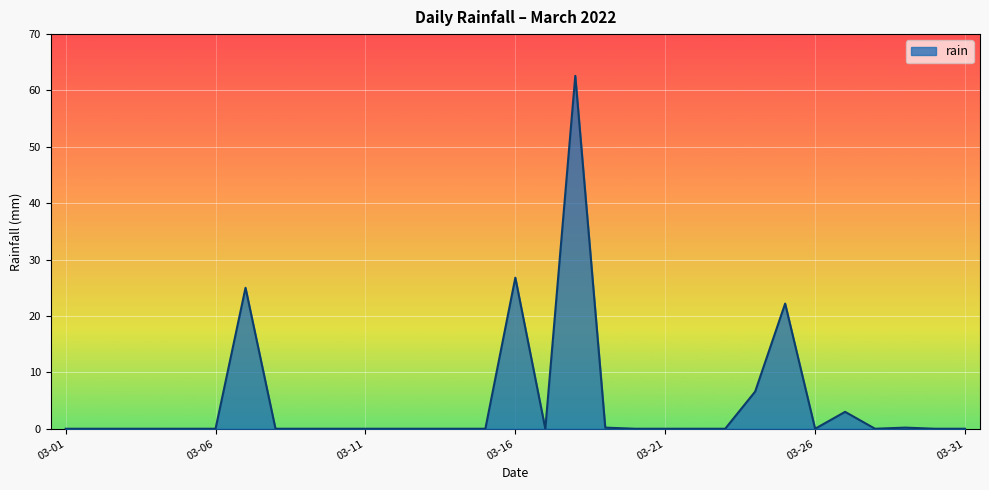

What is the maximum value shown in the chart?

62.6